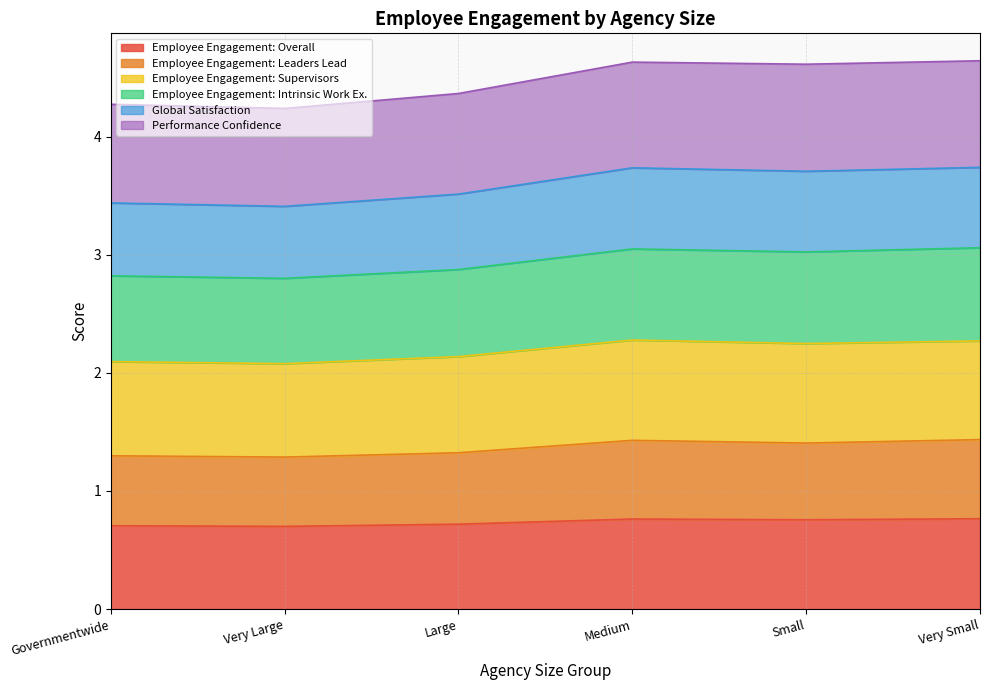

What are all the series names shown in the legend?

Employee Engagement: Overall, Employee Engagement: Leaders Lead, Employee Engagement: Supervisors, Employee Engagement: Intrinsic Work Ex., Global Satisfaction, Performance Confidence